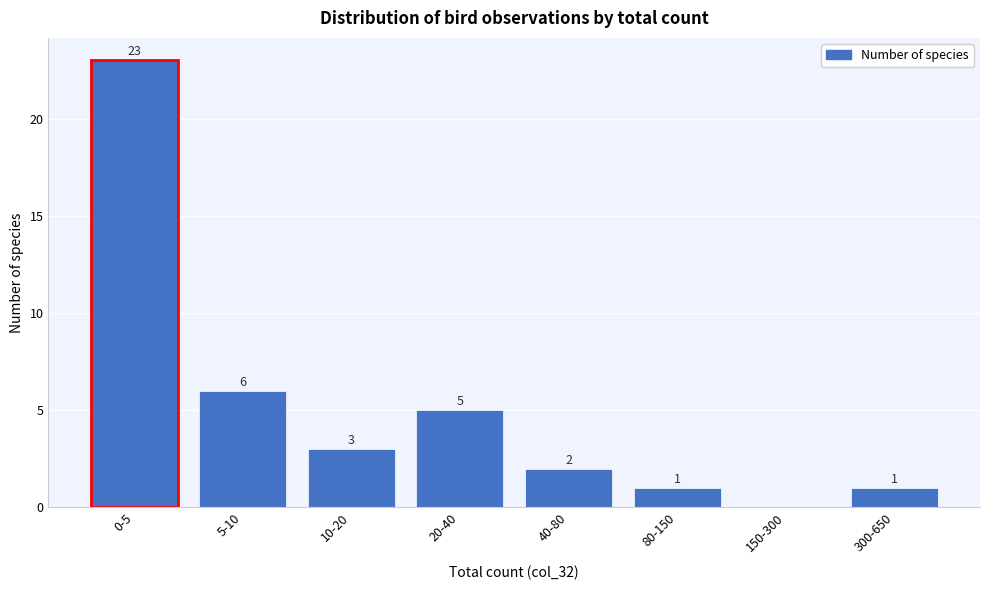

Reading right to left, extract all data points from this chart.

300-650=1	150-300=0	80-150=1	40-80=2	20-40=5	10-20=3	5-10=6	0-5=23